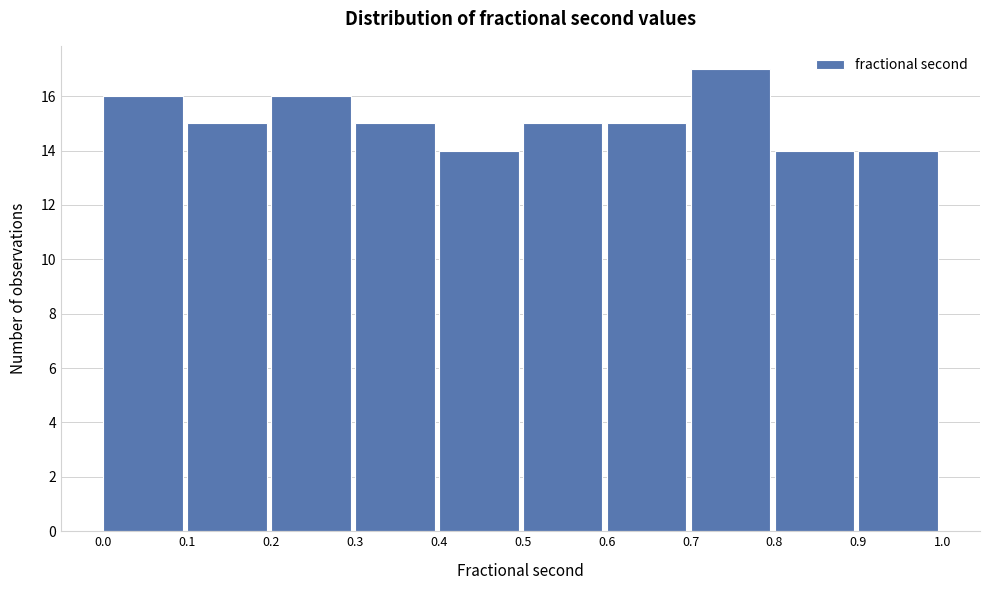

Over which range of the x-axis is the bar tallest?

0.7 to 0.8